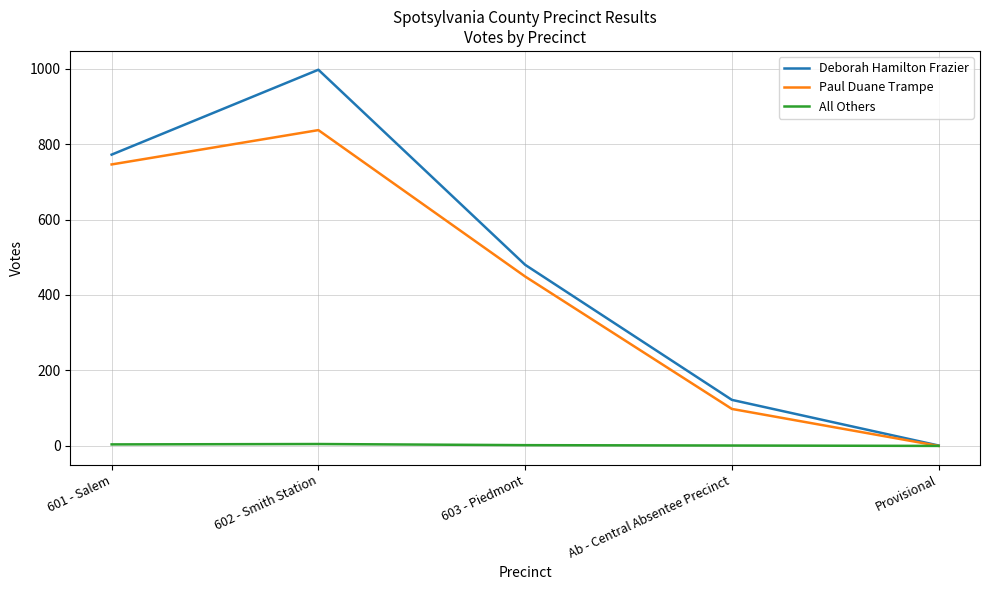

True or false: Deborah Hamilton Frazier has more than 1 points higher than both neighbors.

False